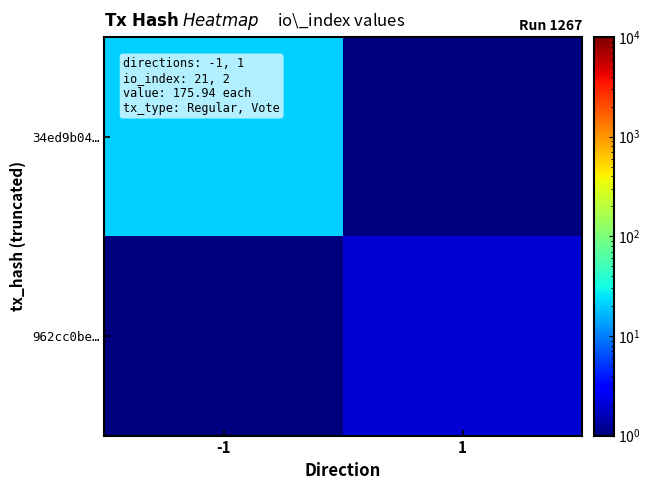

At which category is the sum across all series the highest?

-1